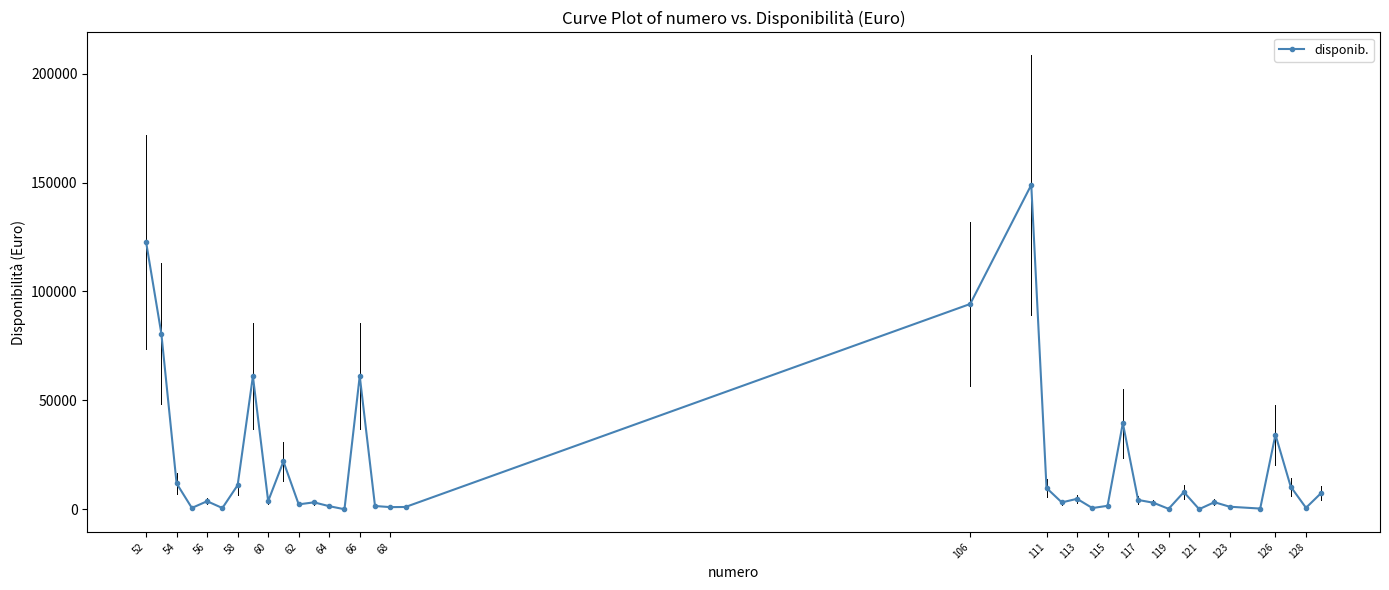

True or false: the data has more than 2 interior local peaks.

True